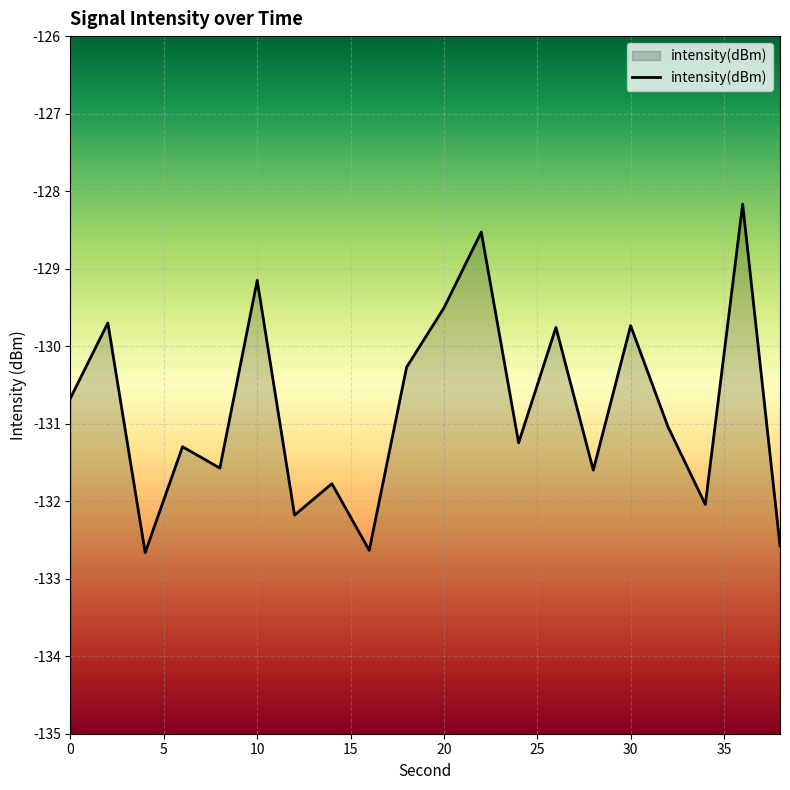

Where is the first local minimum?

4